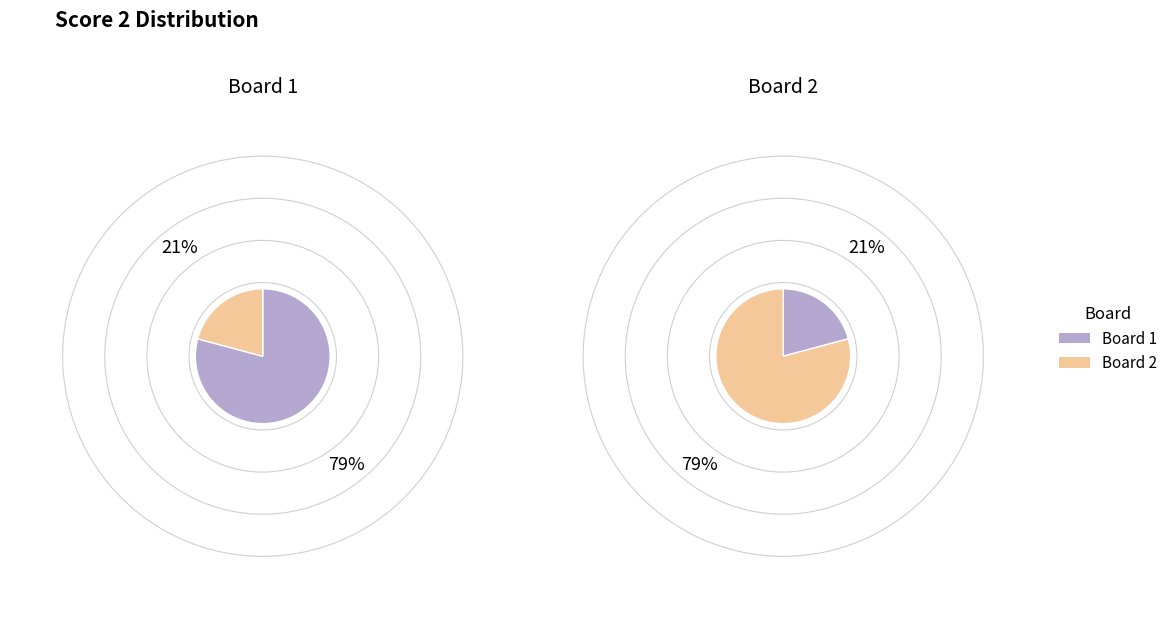

To the nearest percent, what portion does 1 represent?

21%